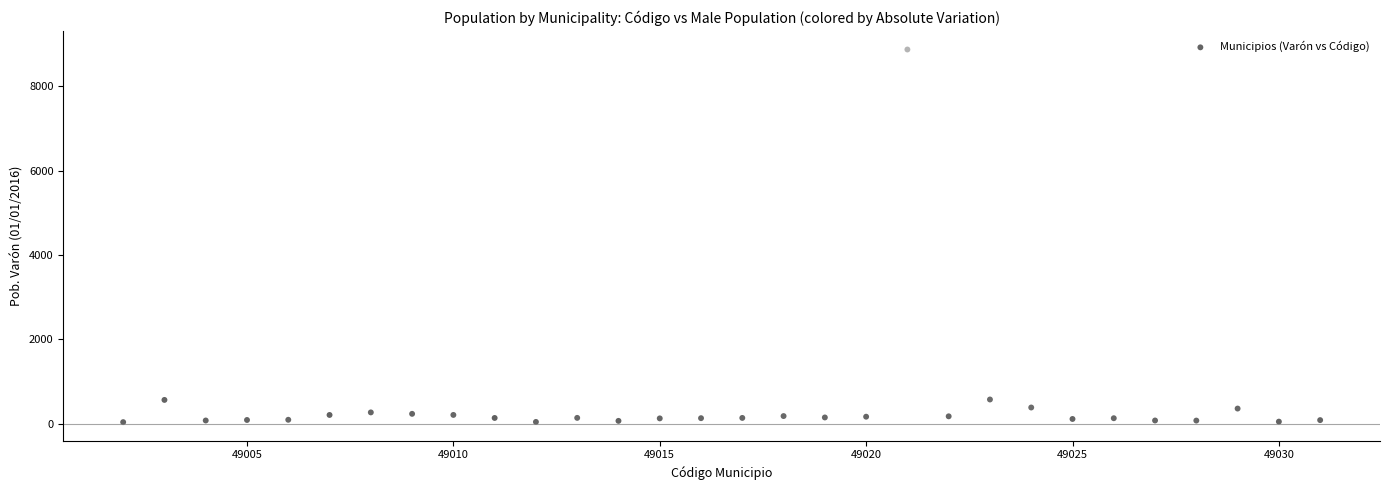

What is the range of Y values (max minus min)?

8837